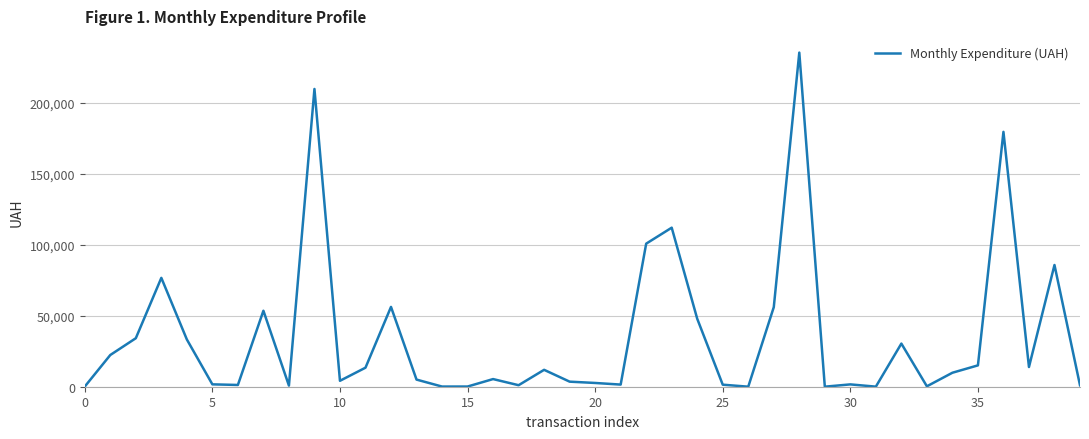

What is the greatest value displayed?

235124.7